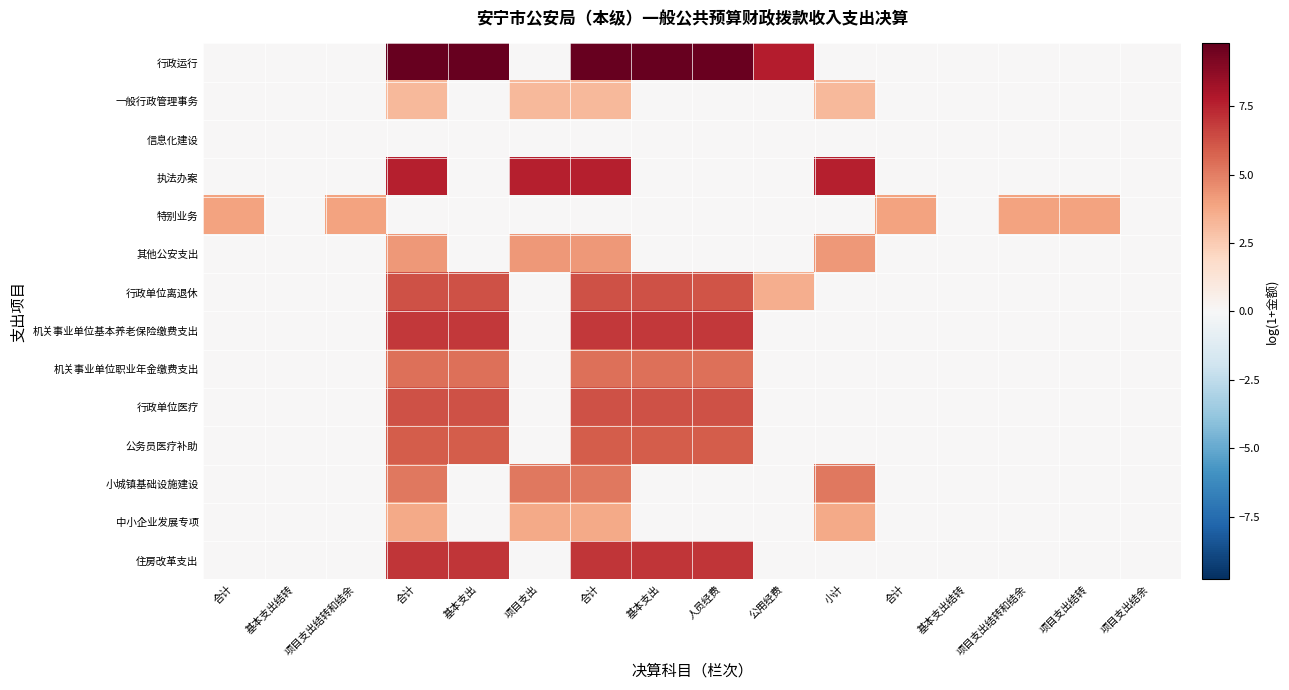

Reading left to right, transcribe all the data shown in this chart.

行政运行: 合计=0.0	基本支出结转=0.0	项目支出结转和结余=0.0	合计=9.8	基本支出=9.8	项目支出=0.0	合计=9.8	基本支出=9.8	人员经费=9.7	公用经费=7.7	小计=0.0	合计=0.0	基本支出结转=0.0	项目支出结转和结余=0.0	项目支出结转=0.0	项目支出结余=0.0
一般行政管理事务: 合计=0.0	基本支出结转=0.0	项目支出结转和结余=0.0	合计=3.2	基本支出=0.0	项目支出=3.2	合计=3.2	基本支出=0.0	人员经费=0.0	公用经费=0.0	小计=3.2	合计=0.0	基本支出结转=0.0	项目支出结转和结余=0.0	项目支出结转=0.0	项目支出结余=0.0
信息化建设: 合计=0.0	基本支出结转=0.0	项目支出结转和结余=0.0	合计=0.0	基本支出=0.0	项目支出=0.0	合计=0.0	基本支出=0.0	人员经费=0.0	公用经费=0.0	小计=0.0	合计=0.0	基本支出结转=0.0	项目支出结转和结余=0.0	项目支出结转=0.0	项目支出结余=0.0
执法办案: 合计=0.0	基本支出结转=0.0	项目支出结转和结余=0.0	合计=7.6	基本支出=0.0	项目支出=7.6	合计=7.6	基本支出=0.0	人员经费=0.0	公用经费=0.0	小计=7.6	合计=0.0	基本支出结转=0.0	项目支出结转和结余=0.0	项目支出结转=0.0	项目支出结余=0.0
特别业务: 合计=3.9	基本支出结转=0.0	项目支出结转和结余=3.9	合计=0.0	基本支出=0.0	项目支出=0.0	合计=0.0	基本支出=0.0	人员经费=0.0	公用经费=0.0	小计=0.0	合计=3.9	基本支出结转=0.0	项目支出结转和结余=3.9	项目支出结转=3.9	项目支出结余=0.0
其他公安支出: 合计=0.0	基本支出结转=0.0	项目支出结转和结余=0.0	合计=4.3	基本支出=0.0	项目支出=4.3	合计=4.3	基本支出=0.0	人员经费=0.0	公用经费=0.0	小计=4.3	合计=0.0	基本支出结转=0.0	项目支出结转和结余=0.0	项目支出结转=0.0	项目支出结余=0.0
行政单位离退休: 合计=0.0	基本支出结转=0.0	项目支出结转和结余=0.0	合计=6.2	基本支出=6.2	项目支出=0.0	合计=6.2	基本支出=6.2	人员经费=6.1	公用经费=3.5	小计=0.0	合计=0.0	基本支出结转=0.0	项目支出结转和结余=0.0	项目支出结转=0.0	项目支出结余=0.0
机关事业单位基本养老保险缴费支出: 合计=0.0	基本支出结转=0.0	项目支出结转和结余=0.0	合计=7.0	基本支出=7.0	项目支出=0.0	合计=7.0	基本支出=7.0	人员经费=7.0	公用经费=0.0	小计=0.0	合计=0.0	基本支出结转=0.0	项目支出结转和结余=0.0	项目支出结转=0.0	项目支出结余=0.0
机关事业单位职业年金缴费支出: 合计=0.0	基本支出结转=0.0	项目支出结转和结余=0.0	合计=5.4	基本支出=5.4	项目支出=0.0	合计=5.4	基本支出=5.4	人员经费=5.4	公用经费=0.0	小计=0.0	合计=0.0	基本支出结转=0.0	项目支出结转和结余=0.0	项目支出结转=0.0	项目支出结余=0.0
行政单位医疗: 合计=0.0	基本支出结转=0.0	项目支出结转和结余=0.0	合计=6.2	基本支出=6.2	项目支出=0.0	合计=6.2	基本支出=6.2	人员经费=6.2	公用经费=0.0	小计=0.0	合计=0.0	基本支出结转=0.0	项目支出结转和结余=0.0	项目支出结转=0.0	项目支出结余=0.0
公务员医疗补助: 合计=0.0	基本支出结转=0.0	项目支出结转和结余=0.0	合计=5.9	基本支出=5.9	项目支出=0.0	合计=5.9	基本支出=5.9	人员经费=5.9	公用经费=0.0	小计=0.0	合计=0.0	基本支出结转=0.0	项目支出结转和结余=0.0	项目支出结转=0.0	项目支出结余=0.0
小城镇基础设施建设: 合计=0.0	基本支出结转=0.0	项目支出结转和结余=0.0	合计=5.2	基本支出=0.0	项目支出=5.2	合计=5.2	基本支出=0.0	人员经费=0.0	公用经费=0.0	小计=5.2	合计=0.0	基本支出结转=0.0	项目支出结转和结余=0.0	项目支出结转=0.0	项目支出结余=0.0
中小企业发展专项: 合计=0.0	基本支出结转=0.0	项目支出结转和结余=0.0	合计=3.7	基本支出=0.0	项目支出=3.7	合计=3.7	基本支出=0.0	人员经费=0.0	公用经费=0.0	小计=3.7	合计=0.0	基本支出结转=0.0	项目支出结转和结余=0.0	项目支出结转=0.0	项目支出结余=0.0
住房改革支出: 合计=0.0	基本支出结转=0.0	项目支出结转和结余=0.0	合计=7.0	基本支出=7.0	项目支出=0.0	合计=7.0	基本支出=7.0	人员经费=7.0	公用经费=0.0	小计=0.0	合计=0.0	基本支出结转=0.0	项目支出结转和结余=0.0	项目支出结转=0.0	项目支出结余=0.0